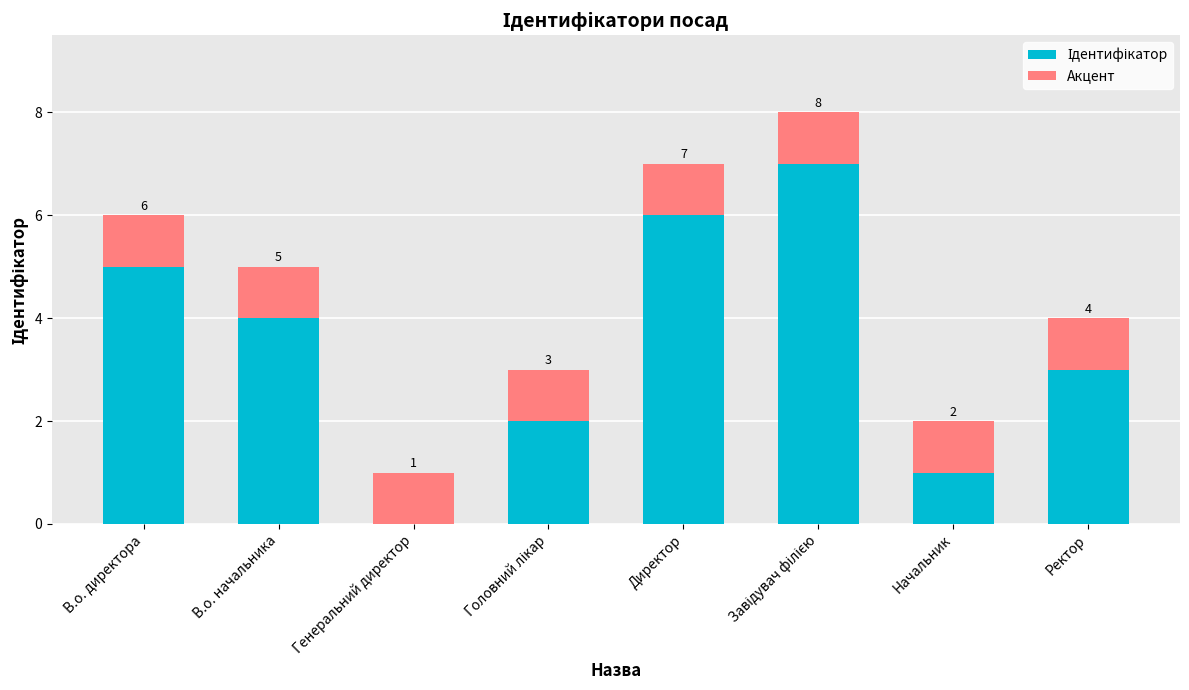

What is the total value across all series at Ректор?

4